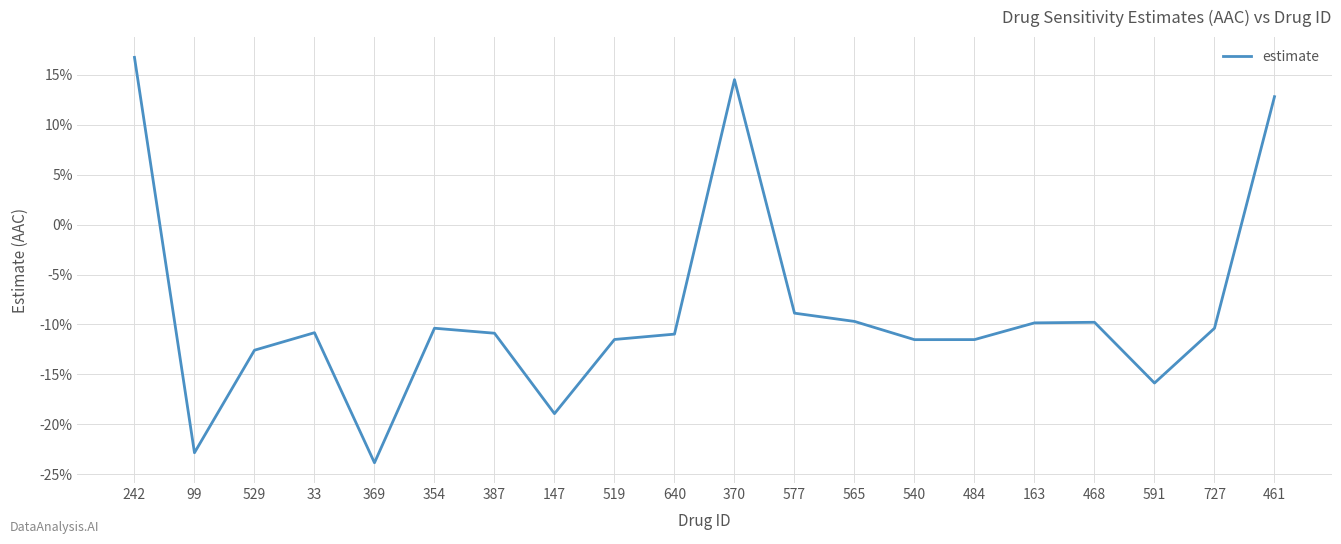

Does the chart display data point markers on the line(s)?

No